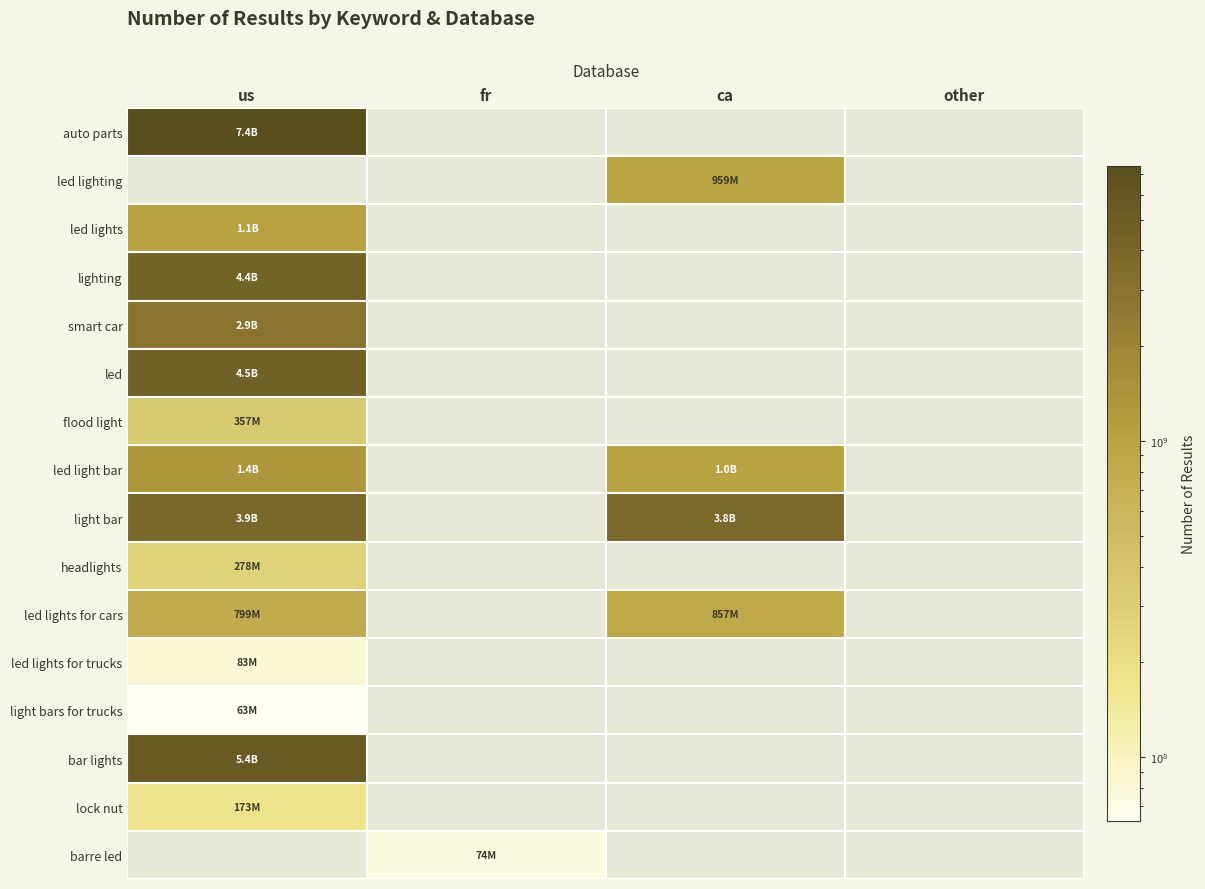

Where is light bar nearest to the value 3860000000?

us